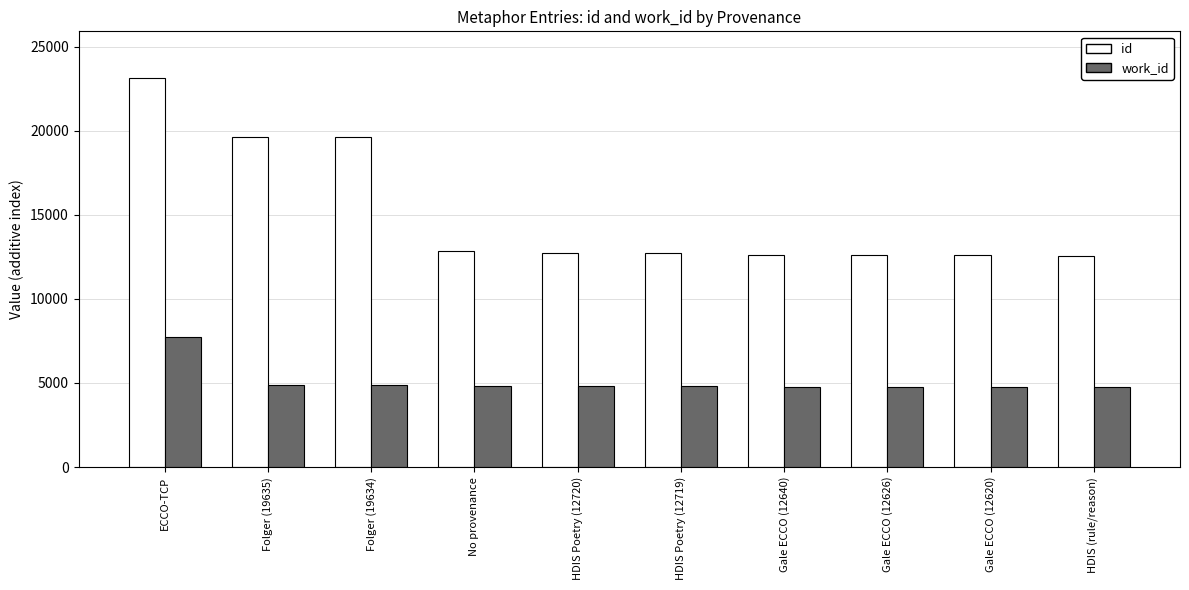

Rank the series by their average value, from lowest to highest.

work_id, id